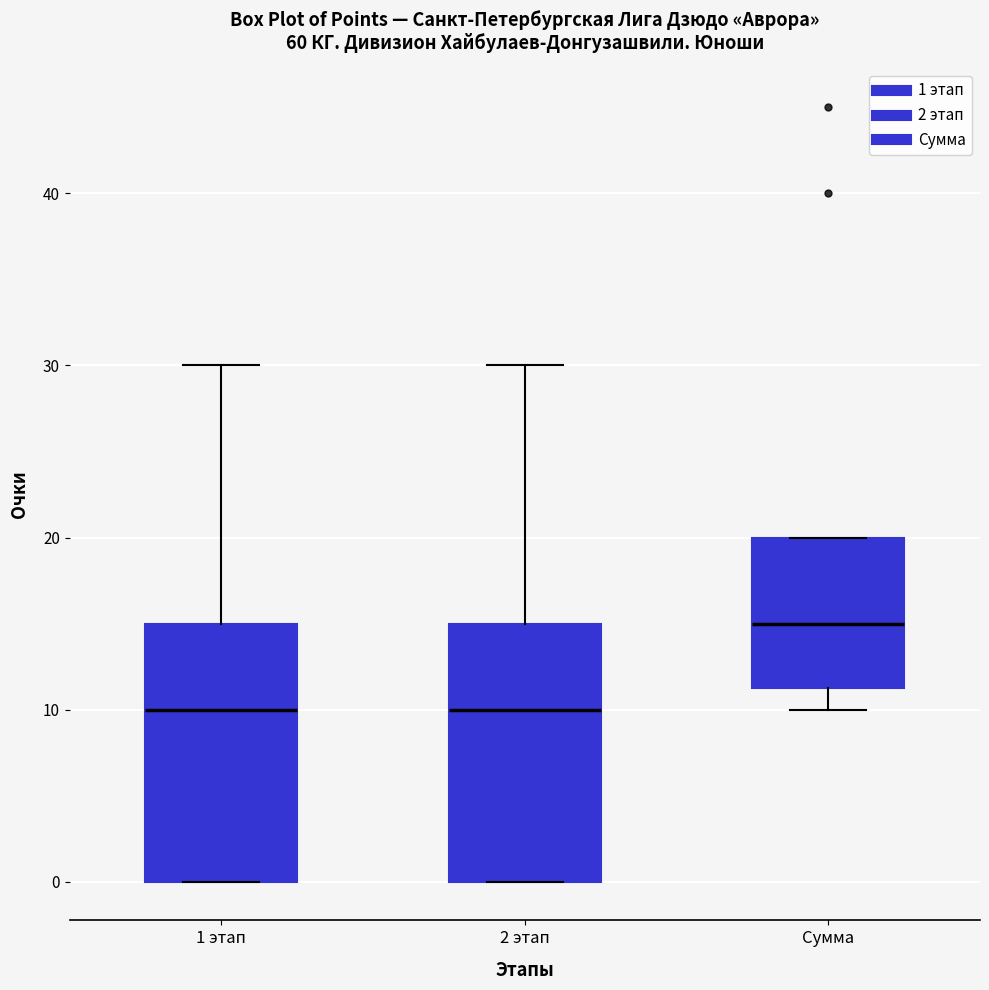

Where does the upper whisker of the box for 2 этап end on the y-axis? The values are not printed on the chart, so give them approximately, as read against the axis.

30